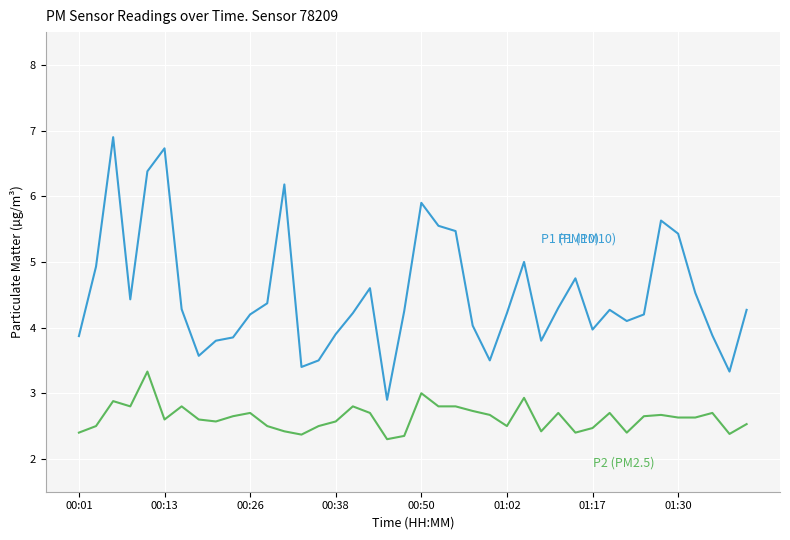

What is the greatest value displayed?

6.9